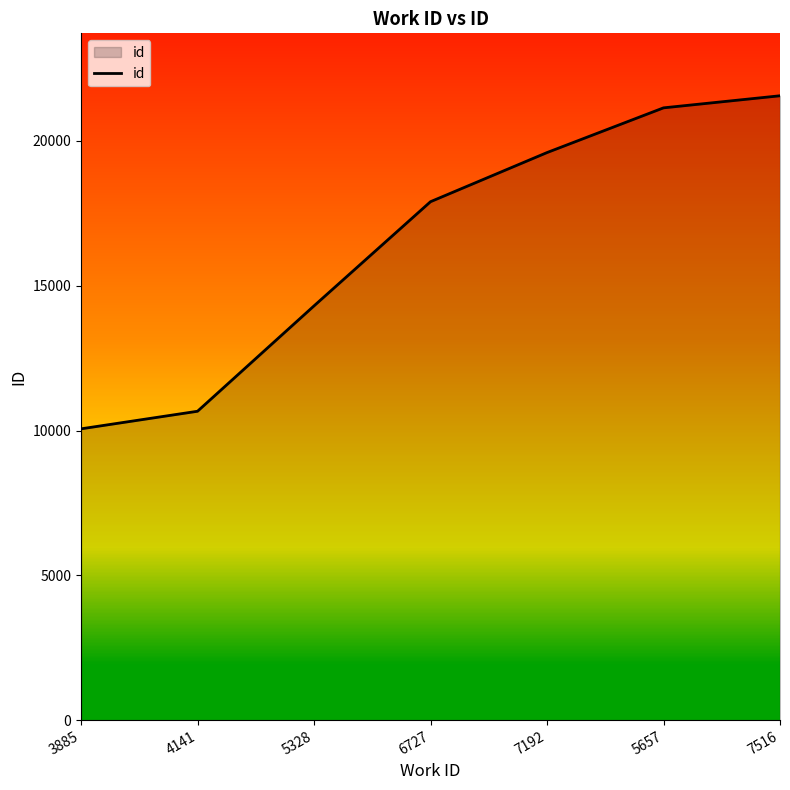

How many series are shown in this chart?

1